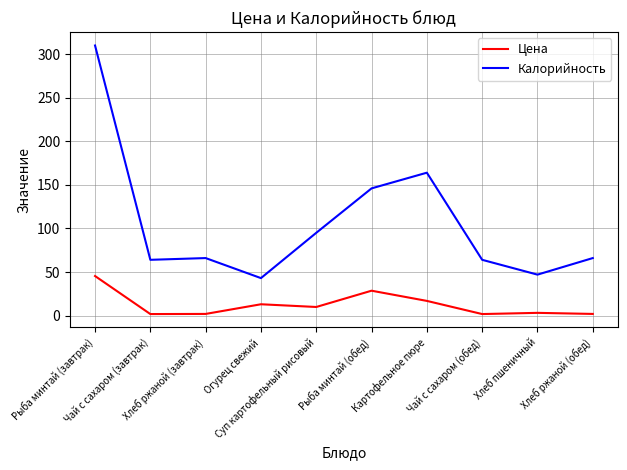

Is the value of Цена at Картофельное пюре greater than the value of Калорийность at Рыба минтай (обед)?

No